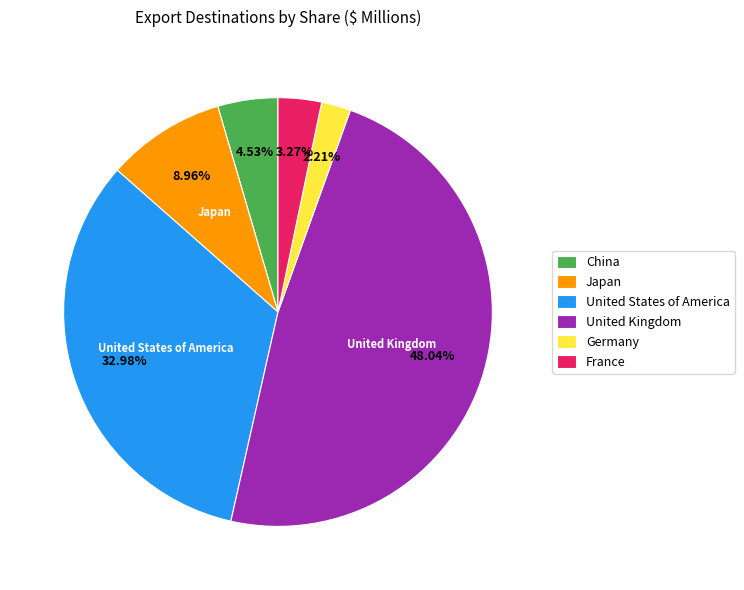

Rank the categories by value from lowest to highest.

Germany, France, China, Japan, United States of America, United Kingdom